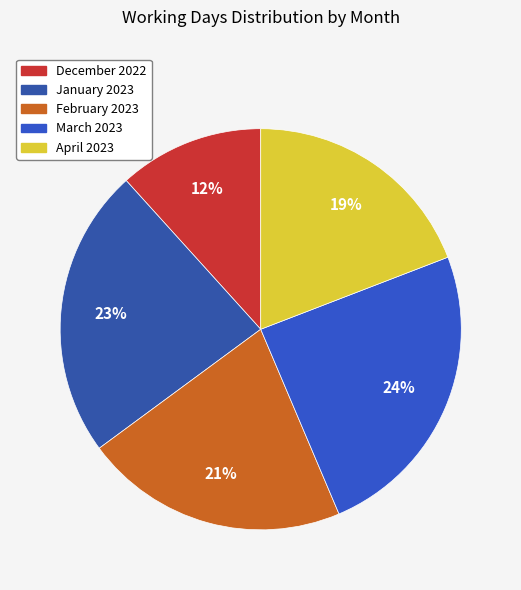

To the nearest percent, what portion does April 2023 represent?

19%